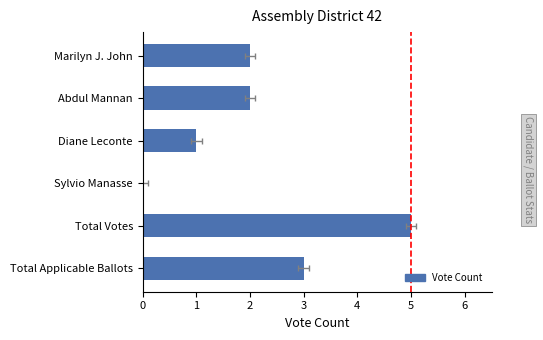

What is the sum of the values at Marilyn J. John and Total Applicable Ballots?

5